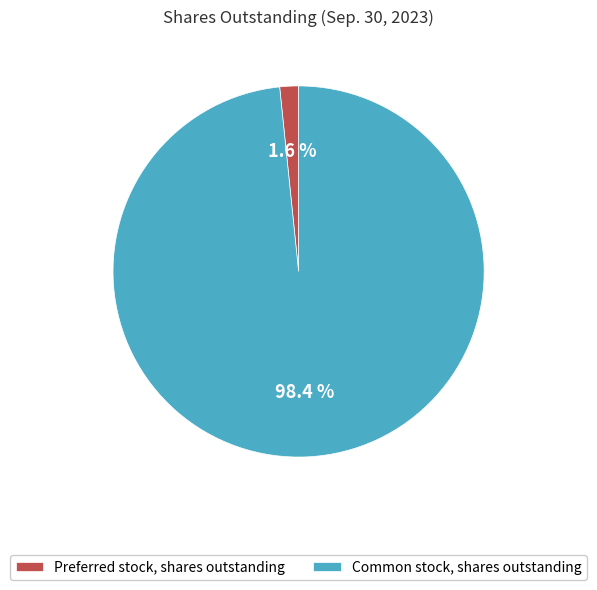

Does any single category account for the majority?

Yes